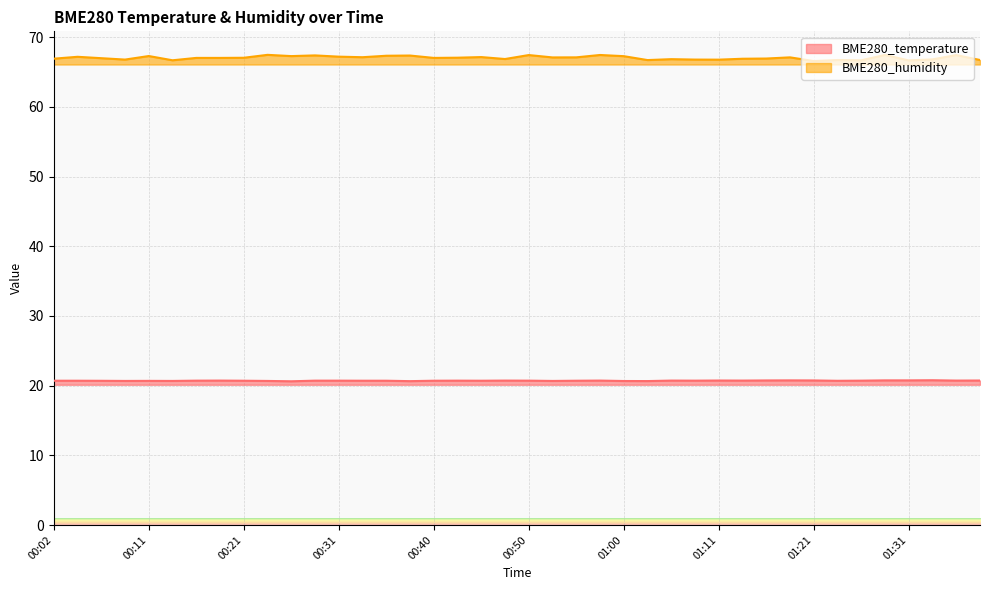

Rank the series at 00:23 from lowest to highest value.

BME280_temperature, BME280_humidity